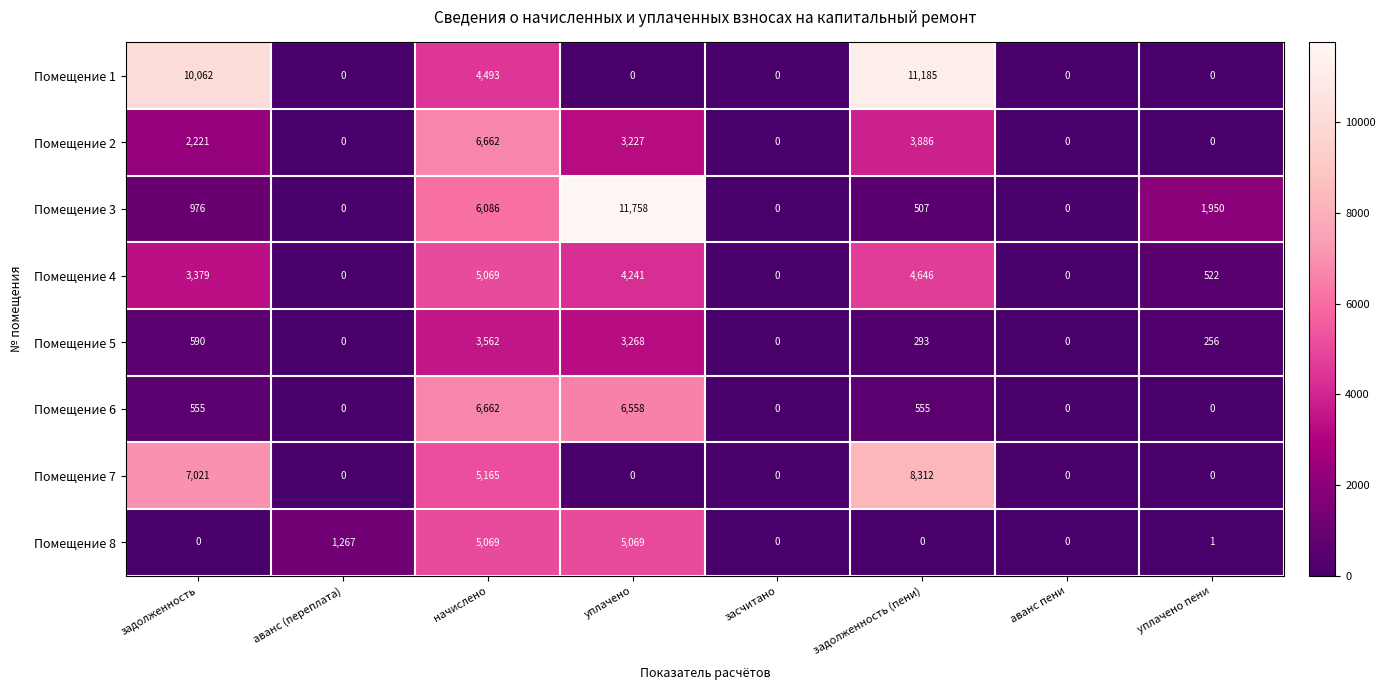

How many data points does each series have?

8